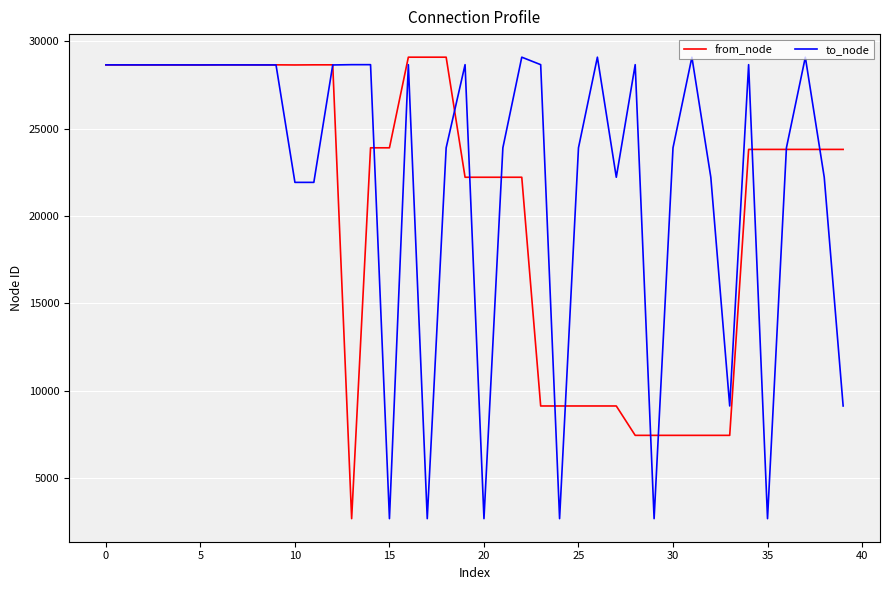

List the series in order of their overall mean, highest first.

to_node, from_node